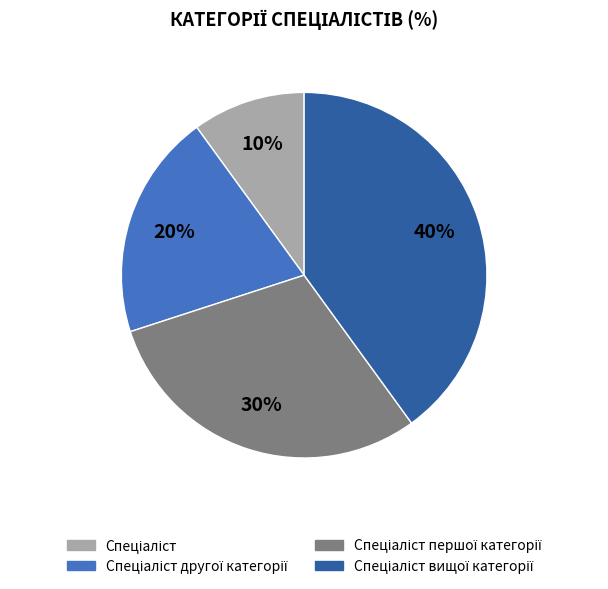

To the nearest percent, what is the difference between the largest and smallest slice percentages?

30%